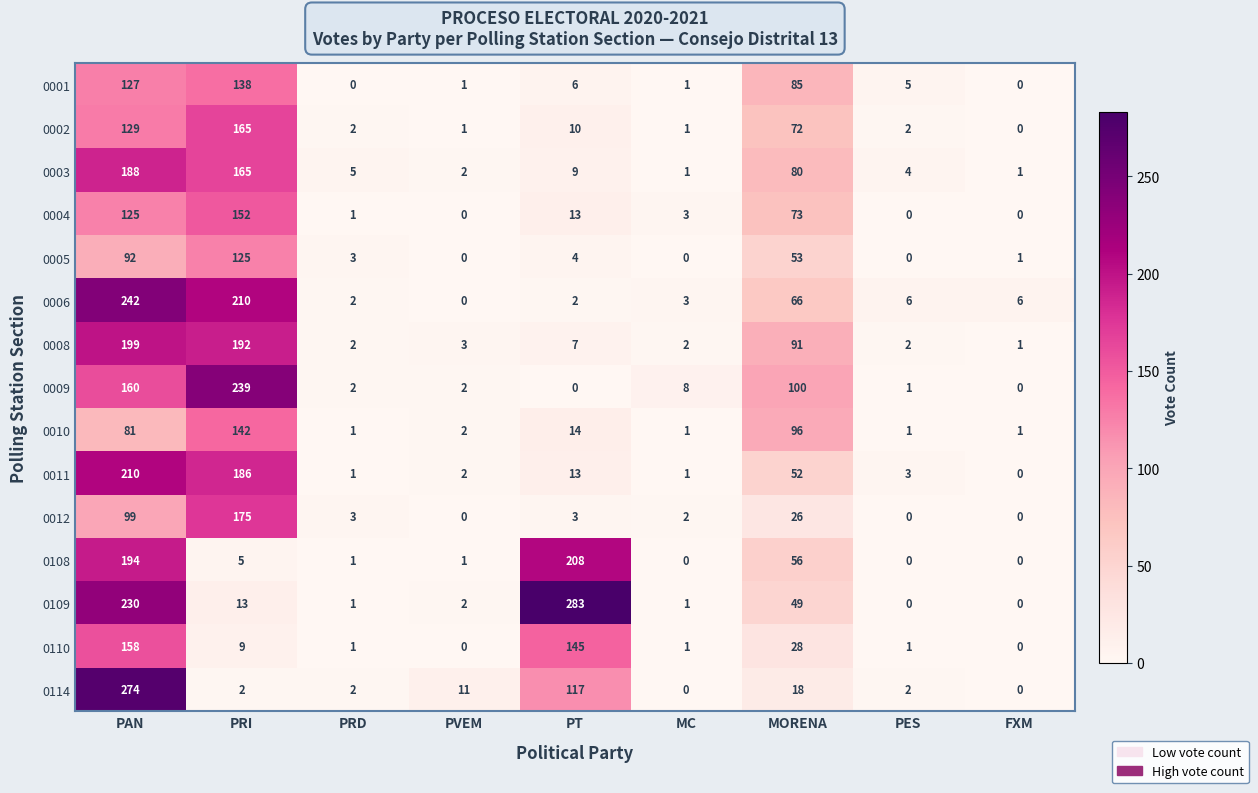

At which label does 0109 first exceed 2?

PAN